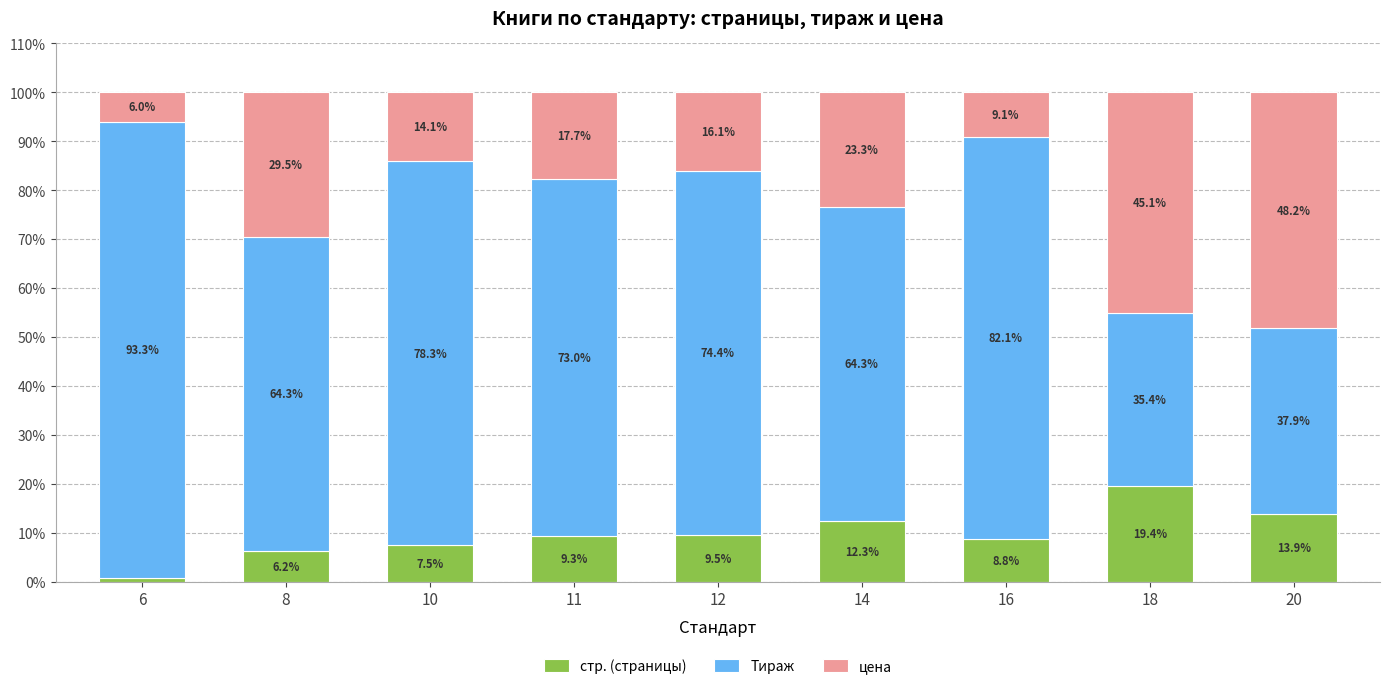

Which category has the lowest value in the стр. (страницы) series?

6